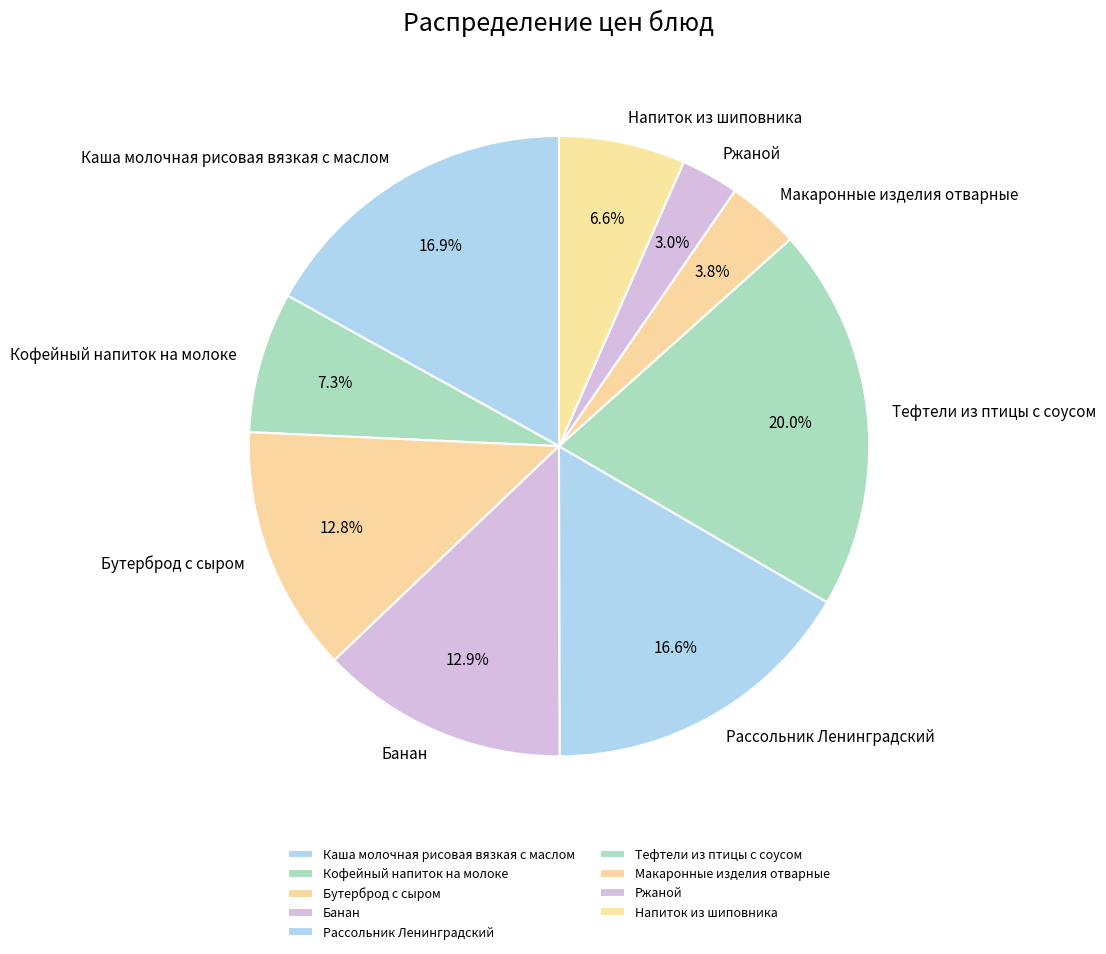

To the nearest percent, what portion does Напиток из шиповника represent?

7%